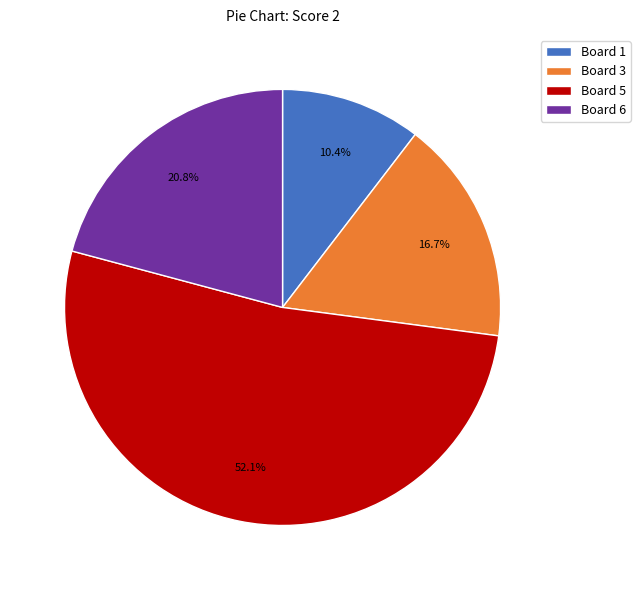

Combined, do Board 6 and Board 3 account for over 50%?

No